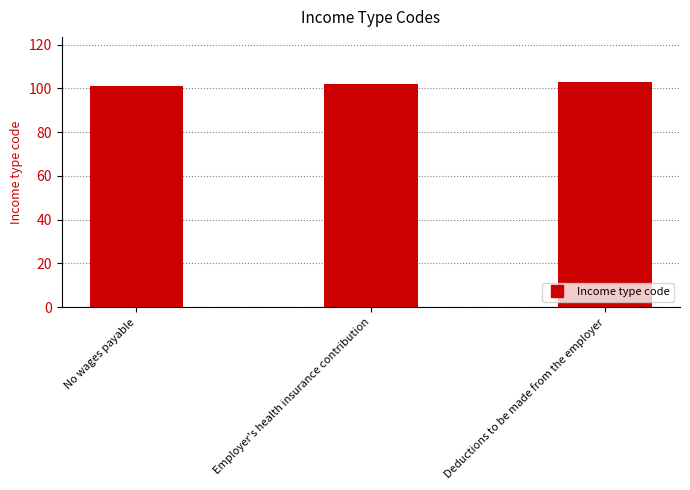

List the labels in order of value, largest first.

Deductions to be made from the employer, Employer's health insurance contribution, No wages payable